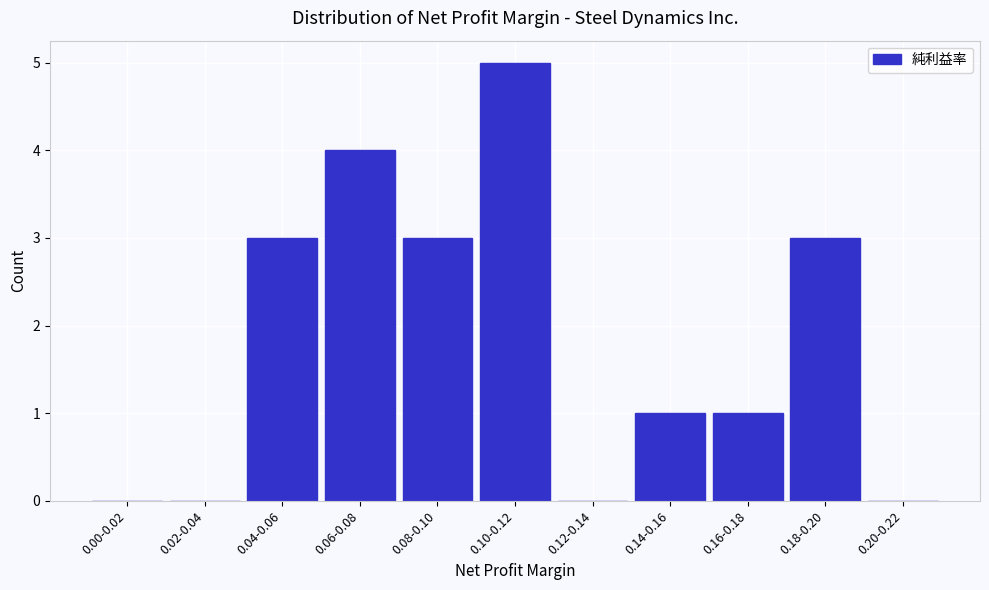

Reading left to right, list all the values displayed in this chart.

0.00-0.02=0	0.02-0.04=0	0.04-0.06=3	0.06-0.08=4	0.08-0.10=3	0.10-0.12=5	0.12-0.14=0	0.14-0.16=1	0.16-0.18=1	0.18-0.20=3	0.20-0.22=0